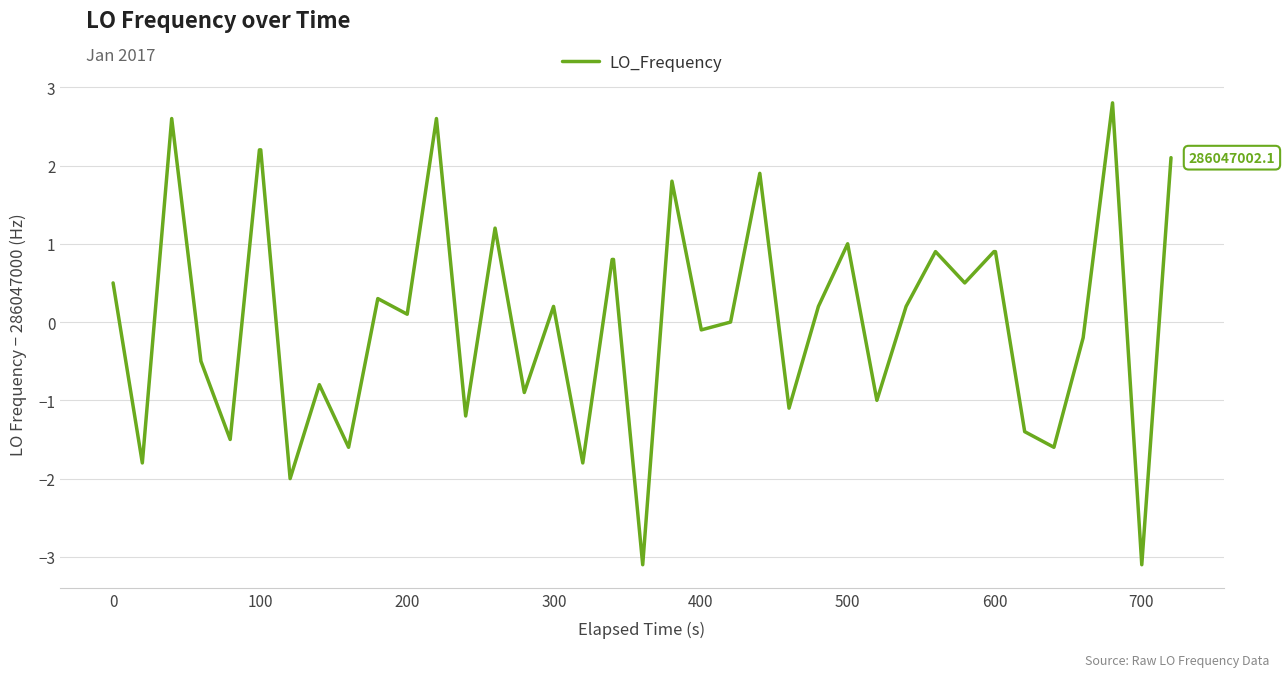

What is the maximum value shown in the chart?

2.8